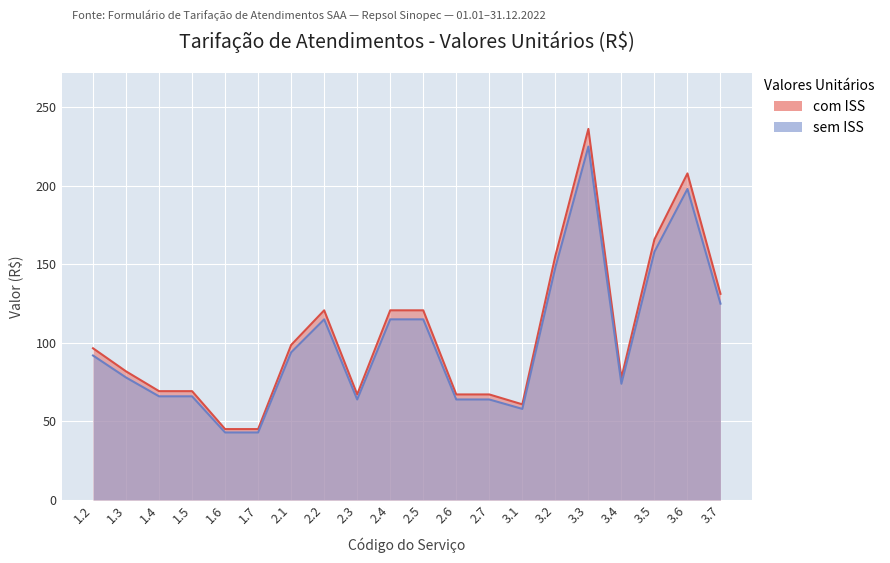

What position from the right is 3.4?

4